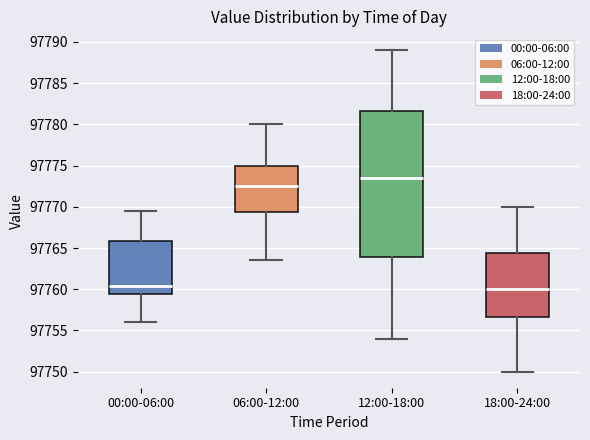

Where is the upper edge of the box for 00:00-06:00 on the y-axis? The values are not printed on the chart, so give them approximately, as read against the axis.

97766.0